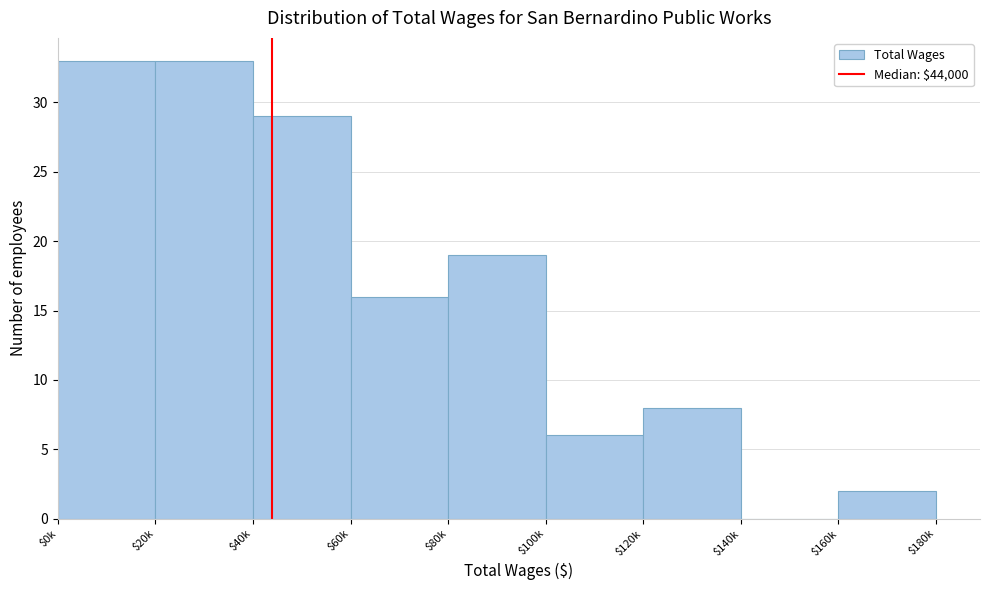

The value at $40k is 18. True or false?

False